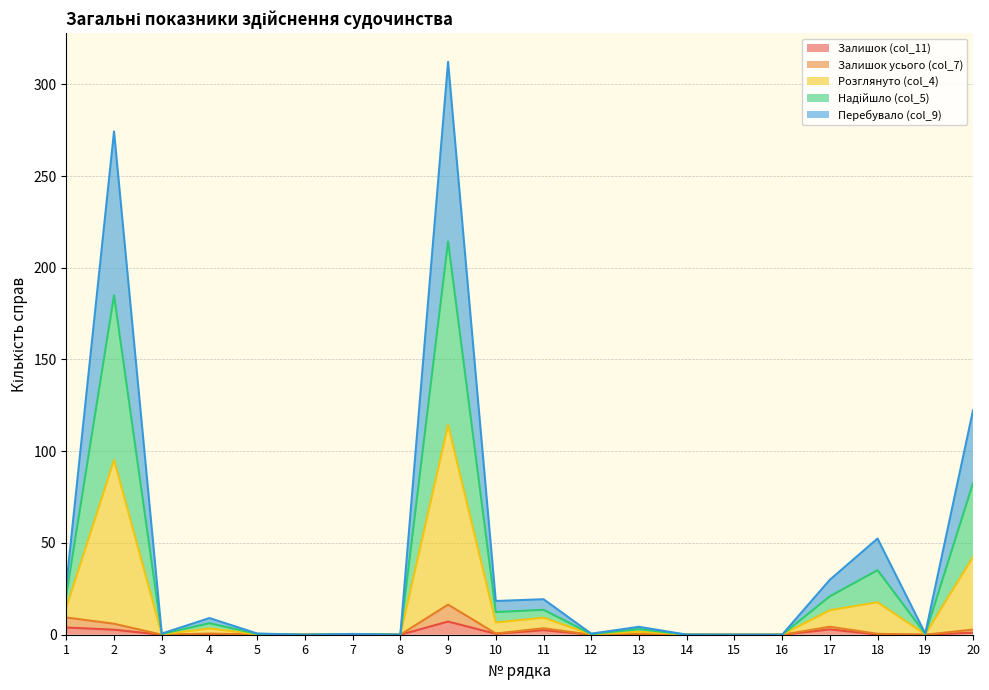

True or false: Надійшло (col_5) and Залишок (col_11) cross at least once.

False